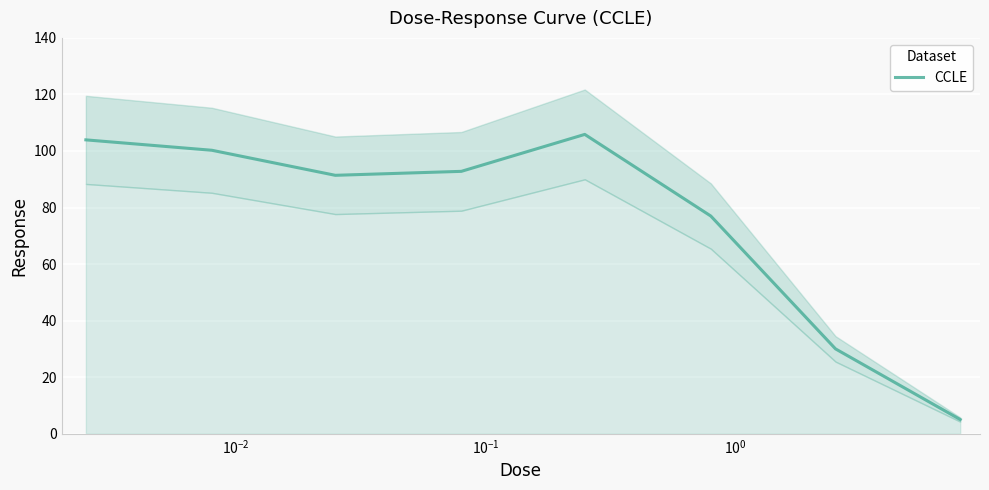

How many interior local peaks (higher than both neighbors) does the data have?

1